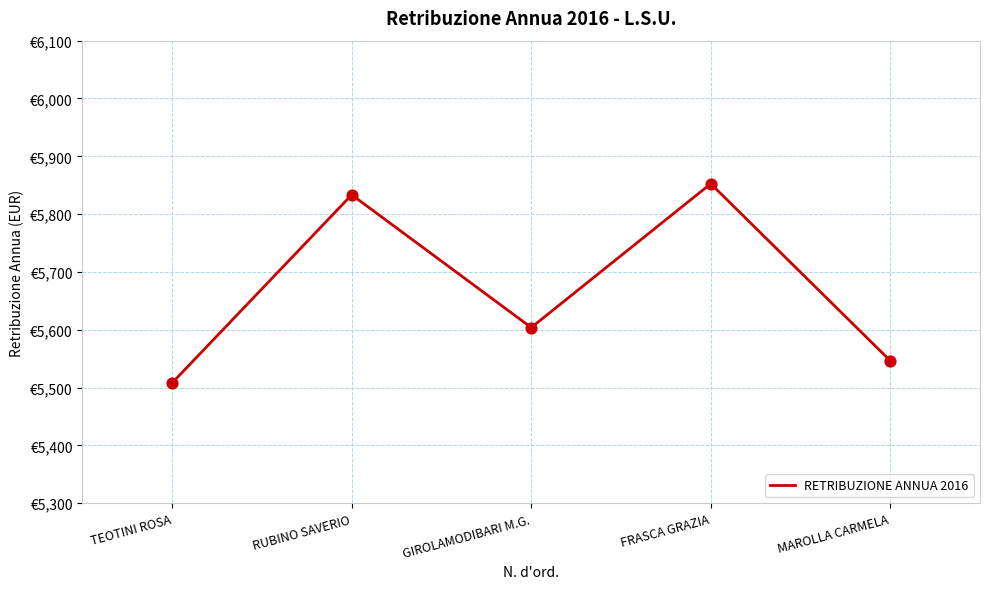

What is the change in value from TEOTINI ROSA to FRASCA GRAZIA?

+344.3